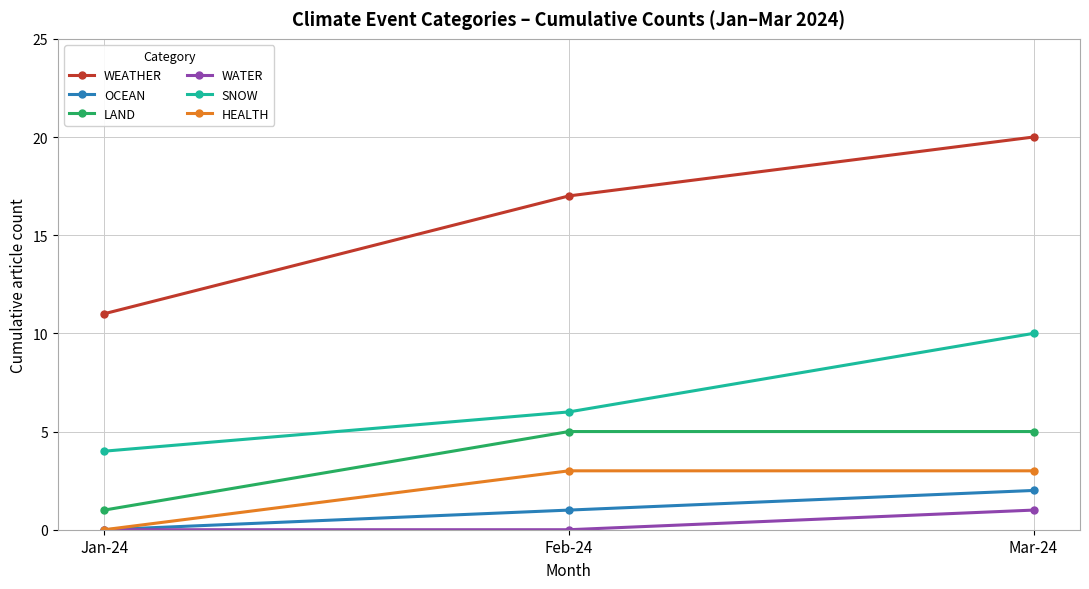

Is the value of LAND at Mar-24 greater than the value of SNOW at Mar-24?

No